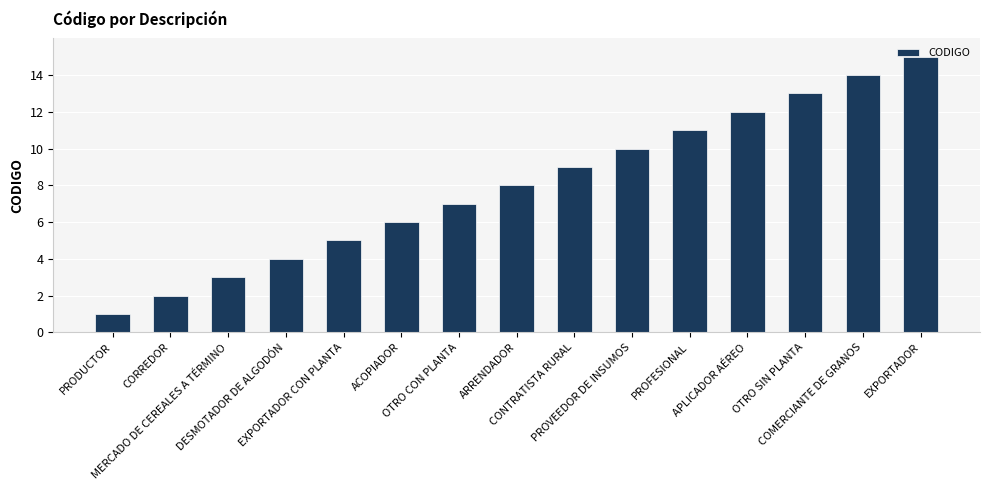

What is the maximum value shown in the chart?

15